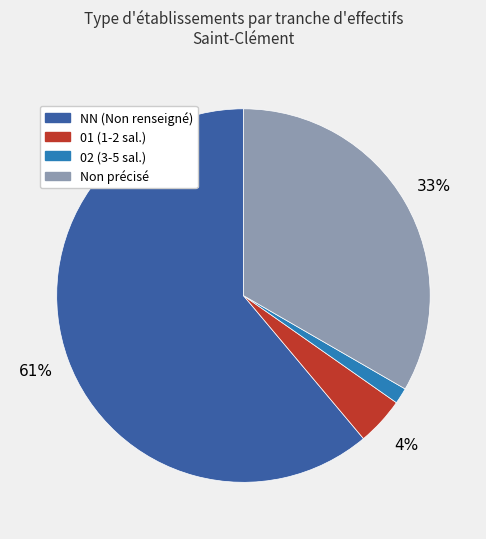

Does any single category account for the majority?

Yes